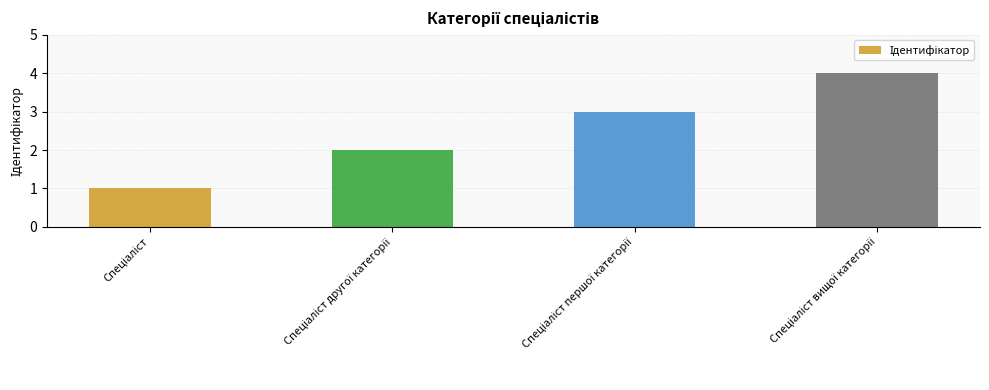

What is the sum of all values?

10